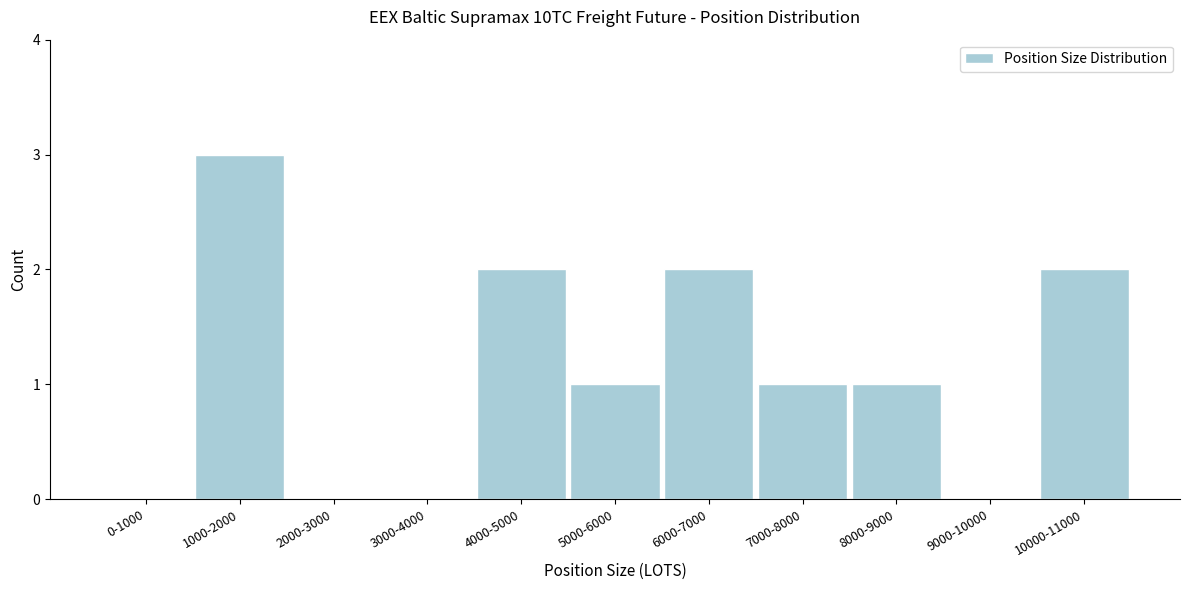

Reading left to right, list all the values displayed in this chart.

0-1000=0	1000-2000=3	2000-3000=0	3000-4000=0	4000-5000=2	5000-6000=1	6000-7000=2	7000-8000=1	8000-9000=1	9000-10000=0	10000-11000=2